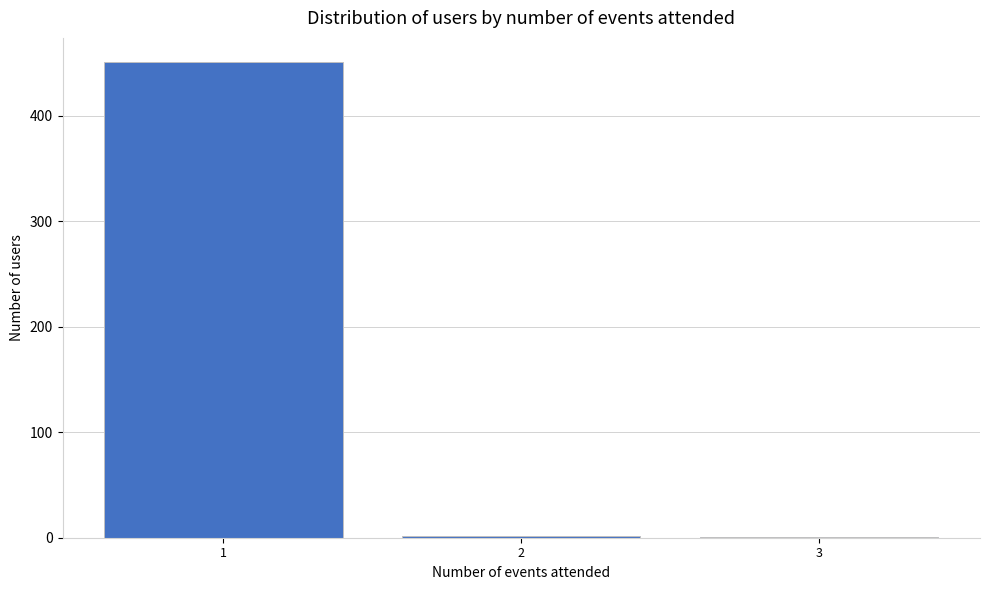

Is it true that the value at 1 is 810?

False